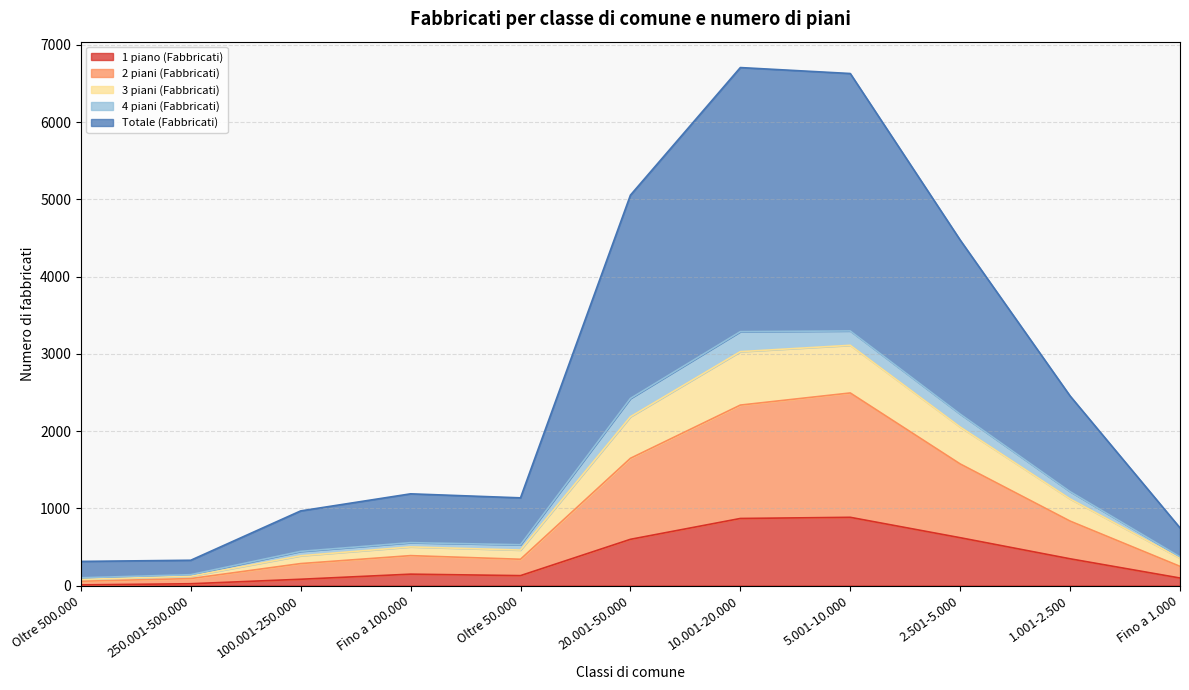

Does the chart have visible grid lines?

Yes